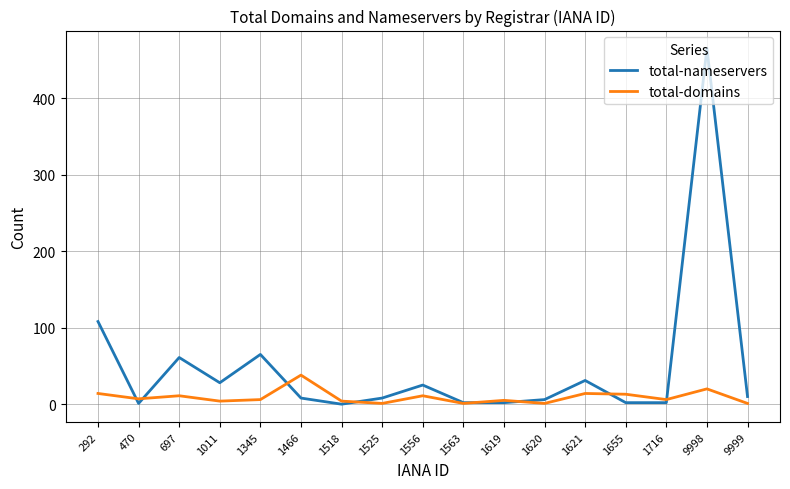

Rank the series by their maximum value, from lowest to highest.

total-domains, total-nameservers